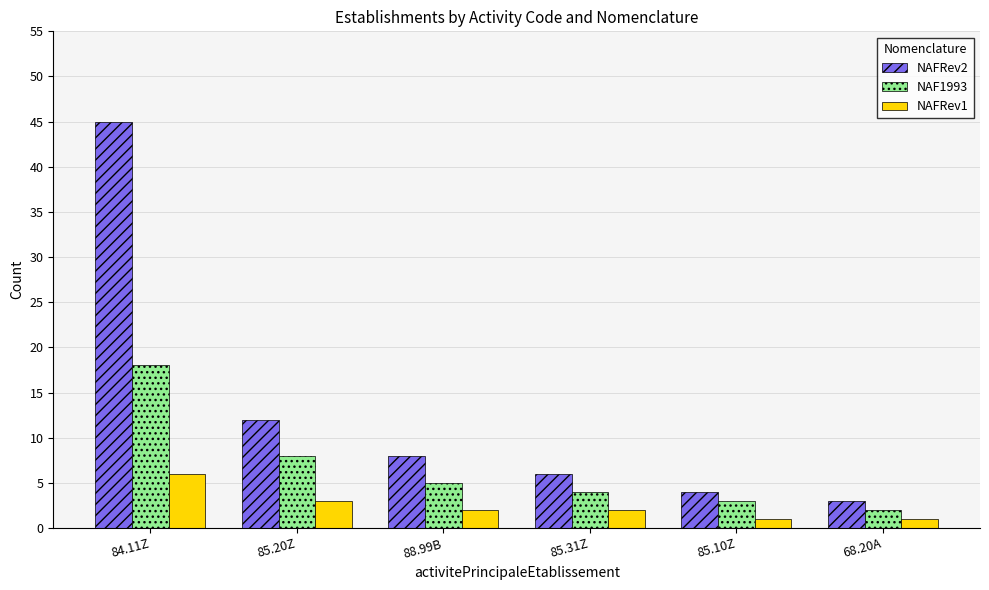

Which series changed the most between 84.11Z and 85.20Z?

NAFRev2